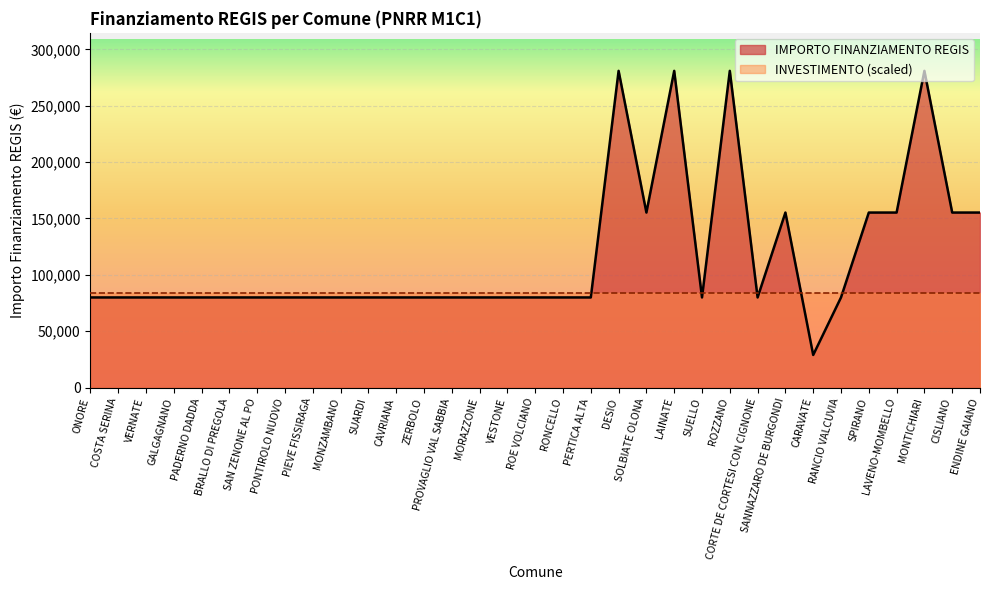

List the labels in order of value, smallest first.

CARAVATE, ONORE, COSTA SERINA, VERNATE, GALGAGNANO, PADERNO DADDA, BRALLO DI PREGOLA, SAN ZENONE AL PO, PONTIROLO NUOVO, PIEVE FISSIRAGA, MONZAMBANO, SUARDI, CAVRIANA, ZERBOLO, PROVAGLIO VAL SABBIA, MORAZZONE, VESTONE, ROE VOLCIANO, RONCELLO, PERTICA ALTA, SUELLO, CORTE DE CORTESI CON CIGNONE, RANCIO VALCUVIA, SOLBIATE OLONA, SANNAZZARO DE BURGONDI, SPIRANO, LAVENO-MOMBELLO, CISLIANO, ENDINE GAIANO, DESIO, LAINATE, ROZZANO, MONTICHIARI